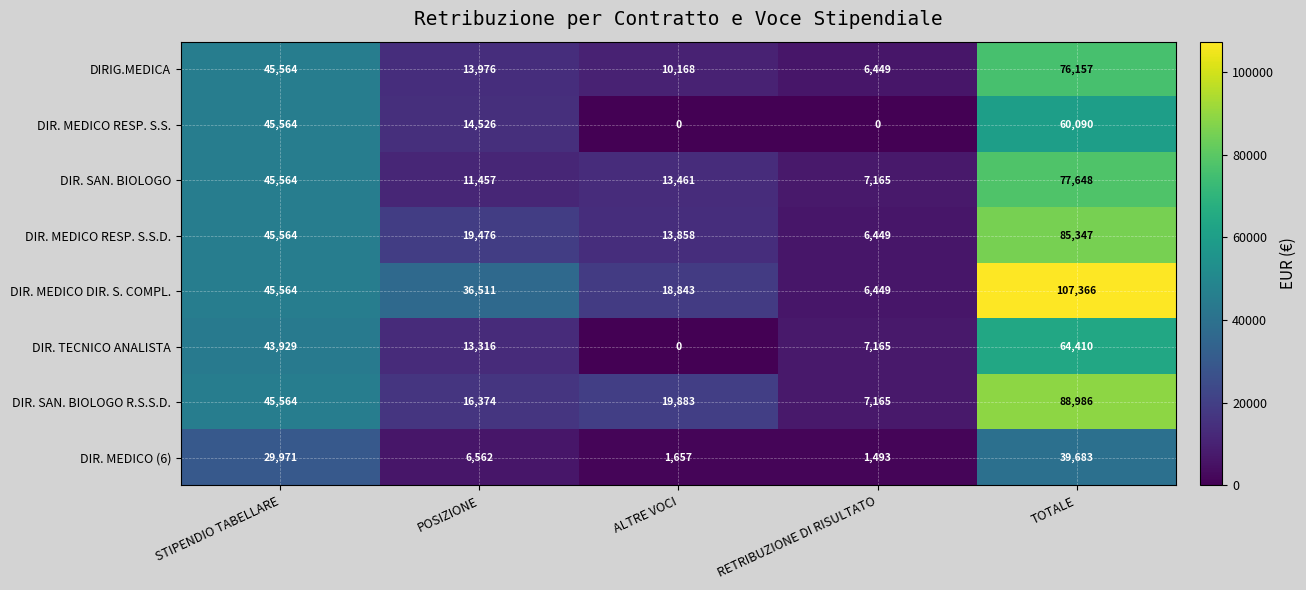

Between STIPENDIO TABELLARE and RETRIBUZIONE DI RISULTATO, which series saw the biggest shift?

DIR. MEDICO RESP. S.S.